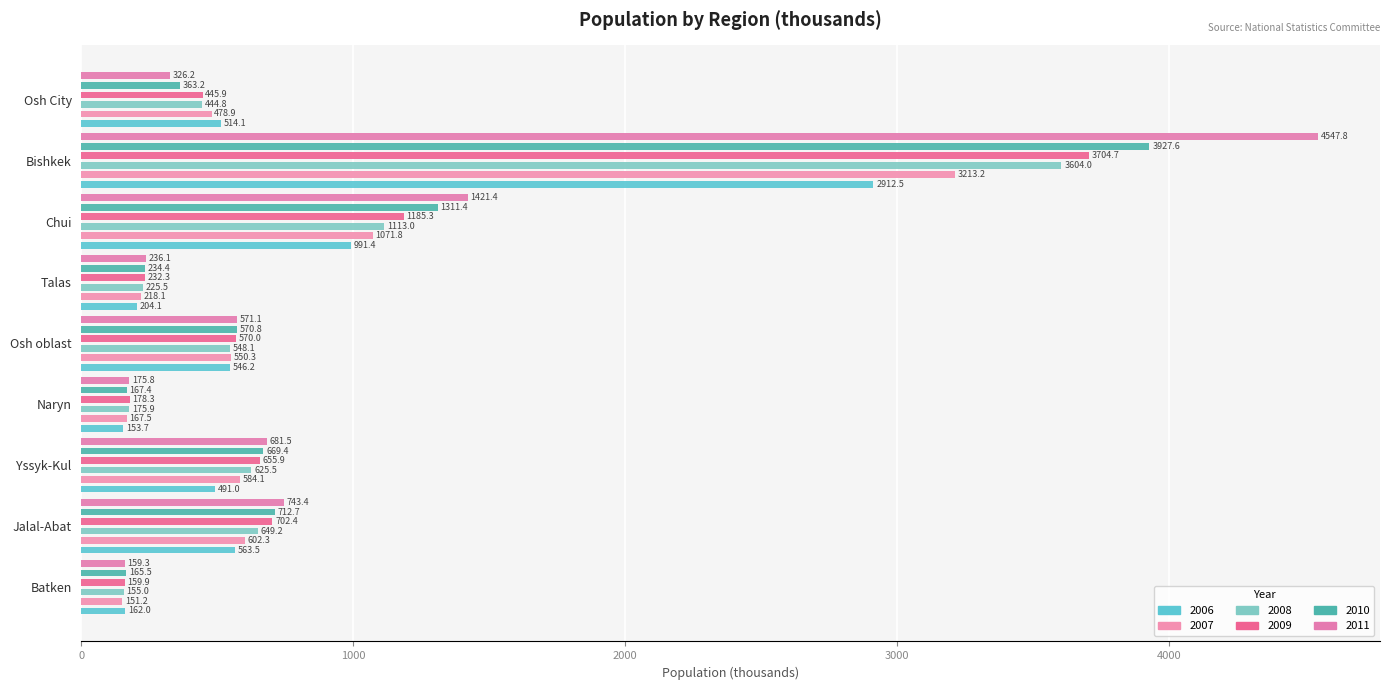

What are all the series names shown in the legend?

2006, 2007, 2008, 2009, 2010, 2011